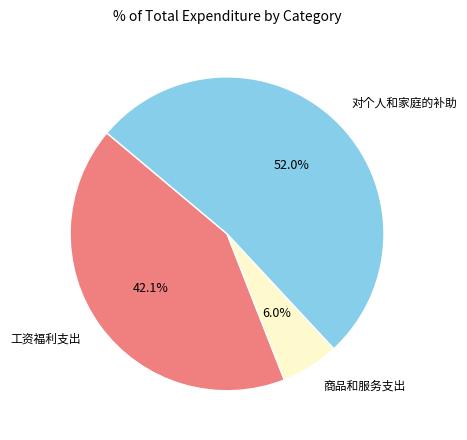

Is there any slice that represents more than half of the pie?

Yes